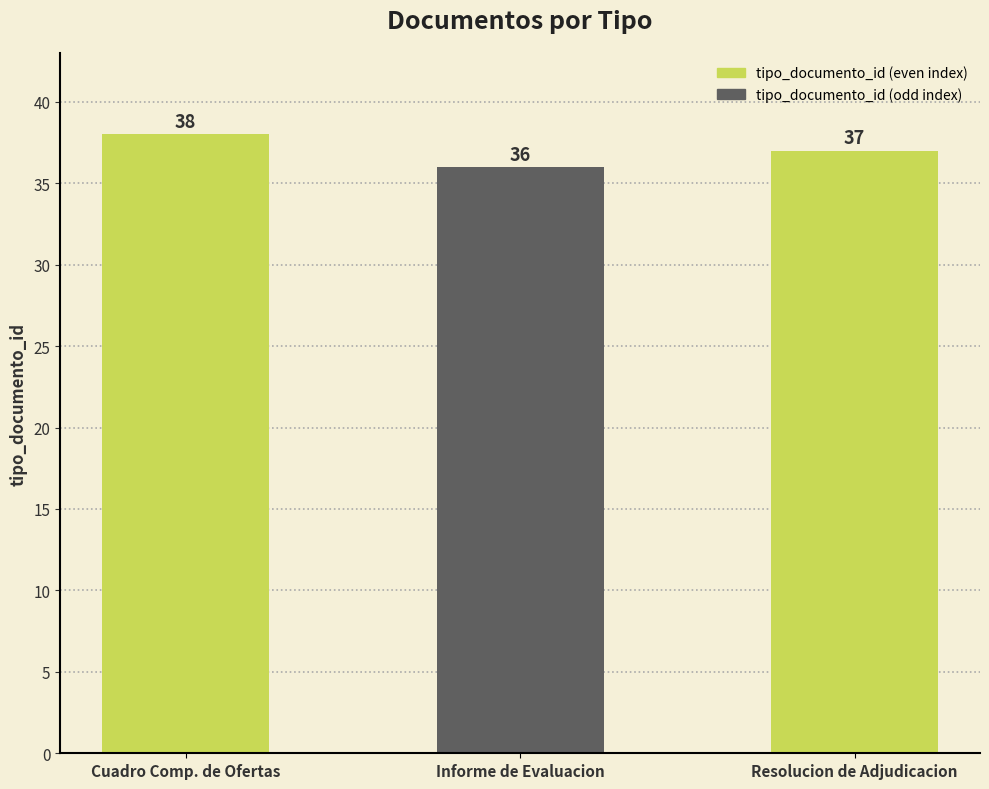

The value at Informe de Evaluacion is 63. True or false?

False